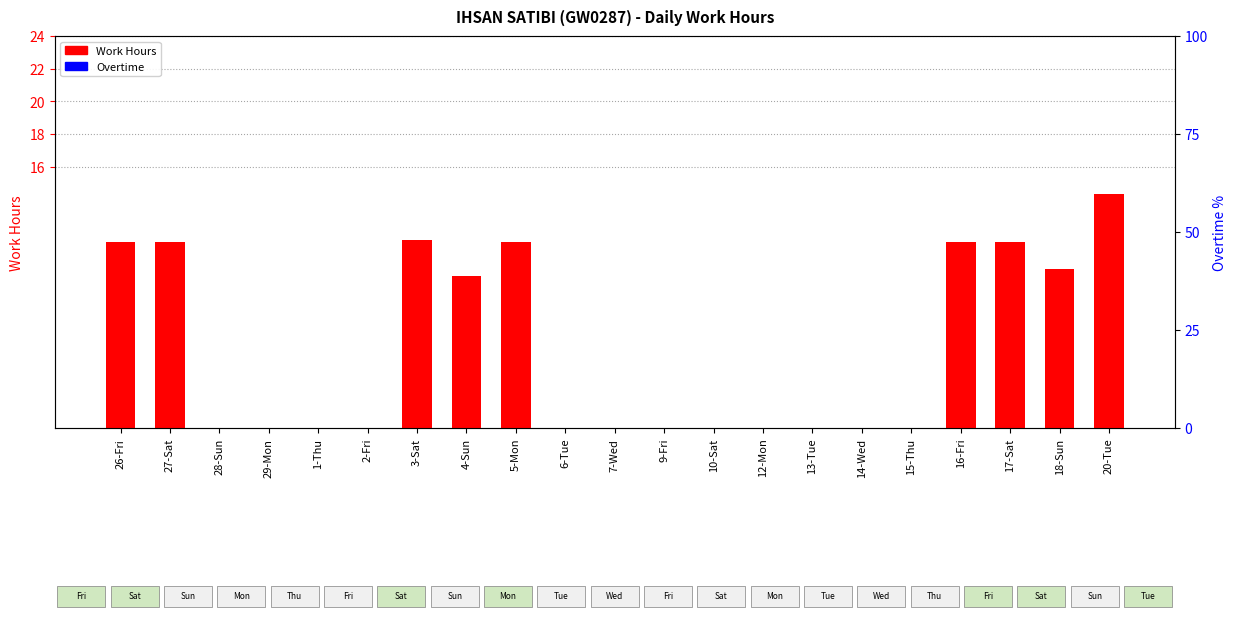

What is the greatest value displayed?

14.3